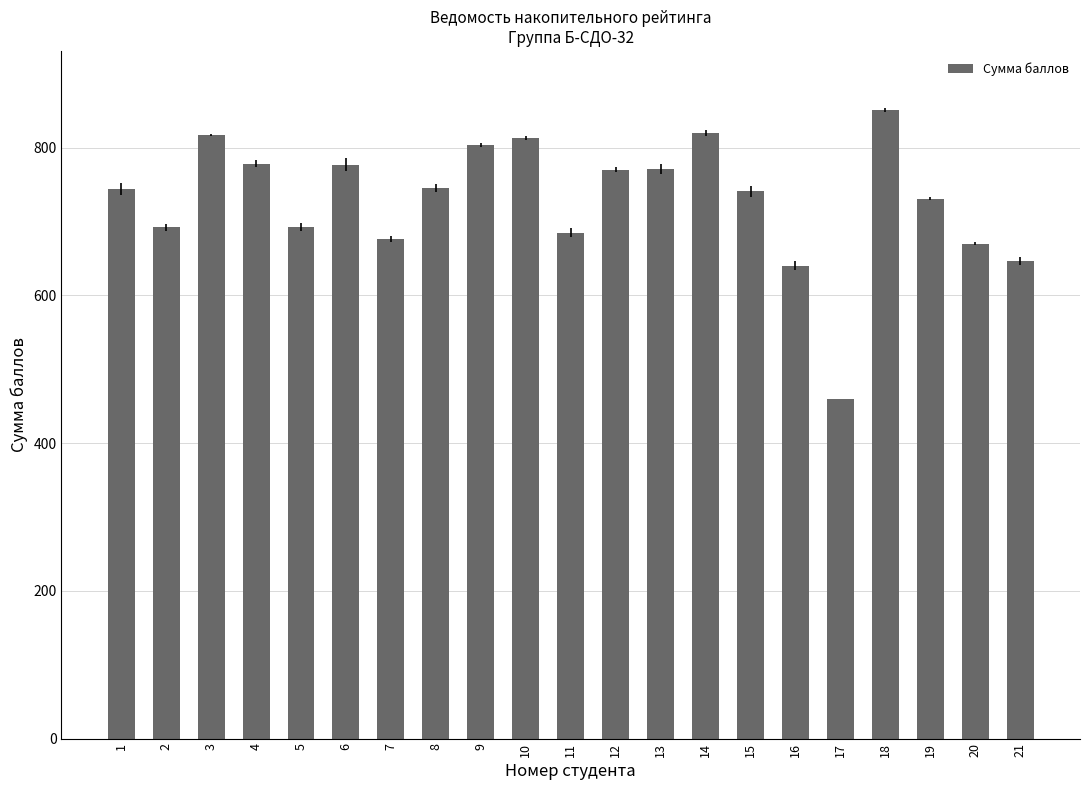

What is the value of the 3rd bar from the left?

817